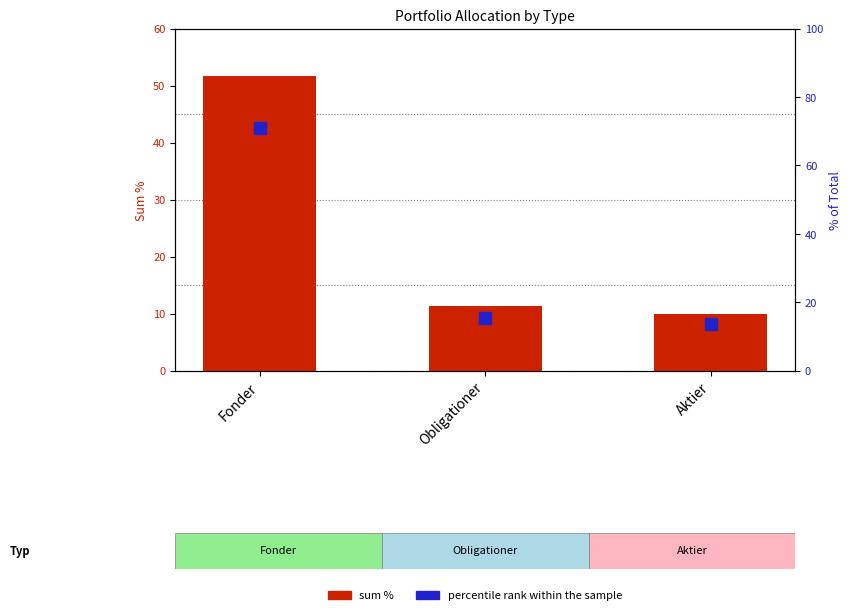

True or false: percentile rank within the sample has a value of 15.5 at Obligationer.

True